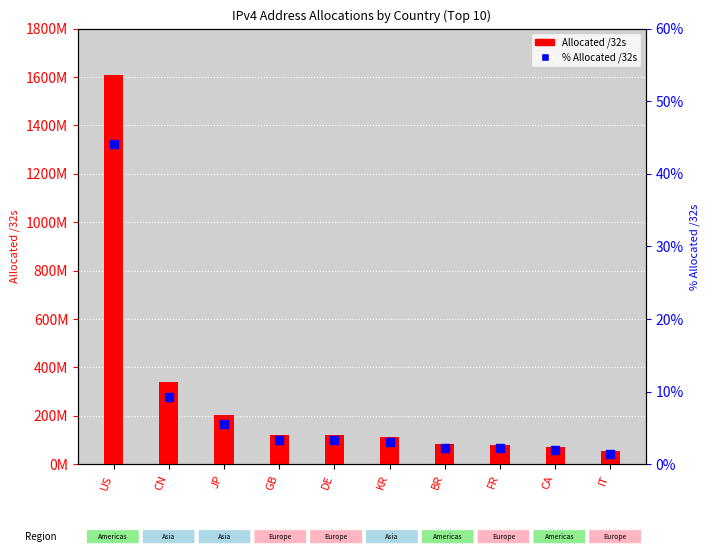

Is the value of Allocated /32s at CN greater than the value of % Allocated /32s at DE?

Yes